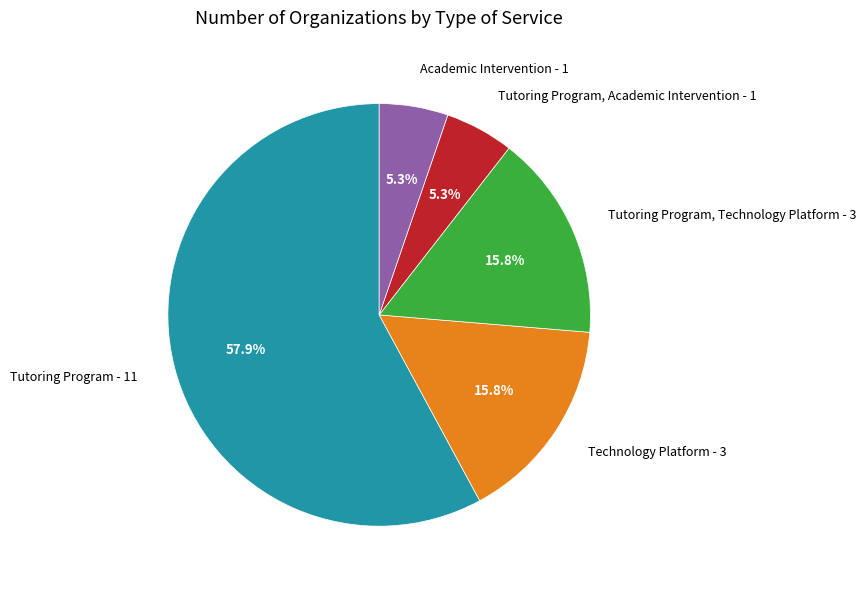

What is the ratio of the value at Tutoring Program, Technology Platform - 3 to the value at Technology Platform - 3?

1.0